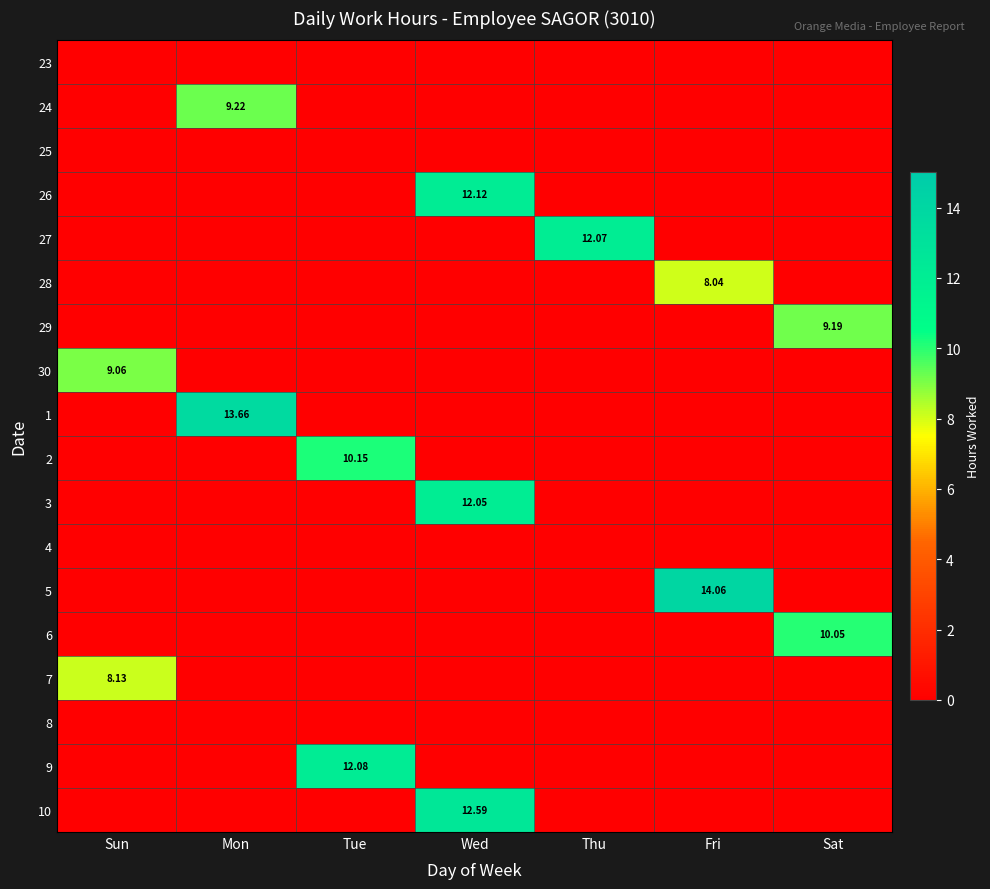

What is the maximum value shown in the chart?

14.1